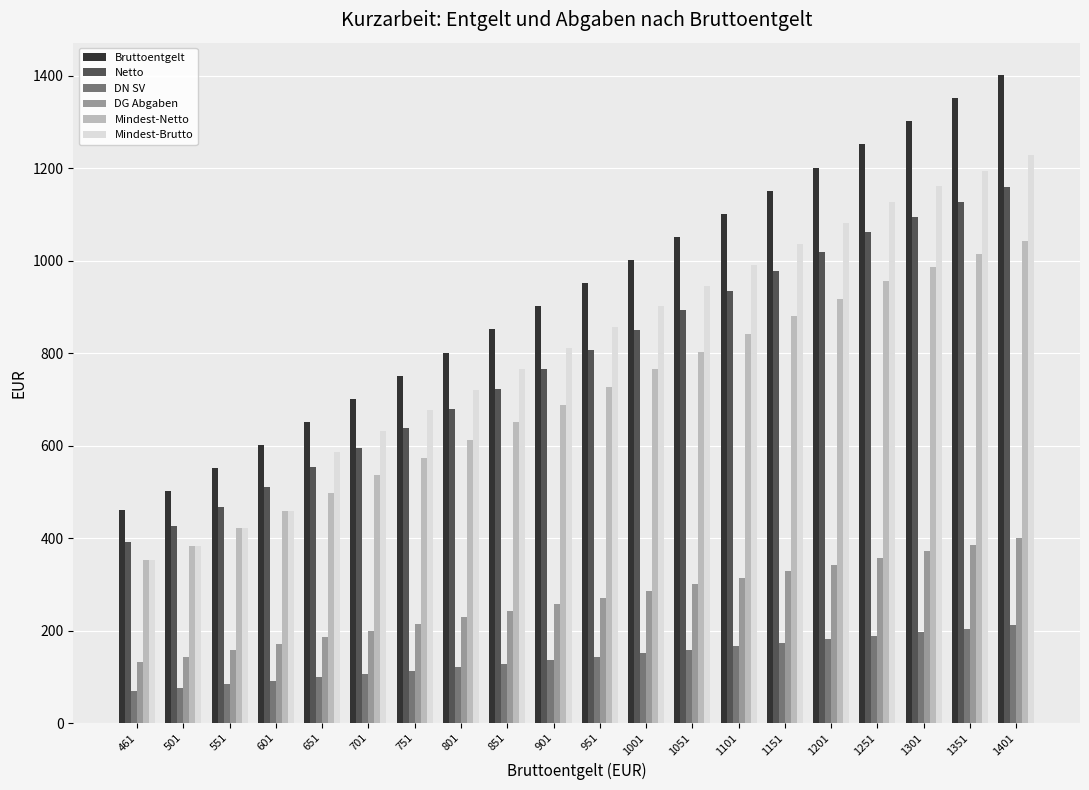

Which series has the widest spread of values?

Bruttoentgelt